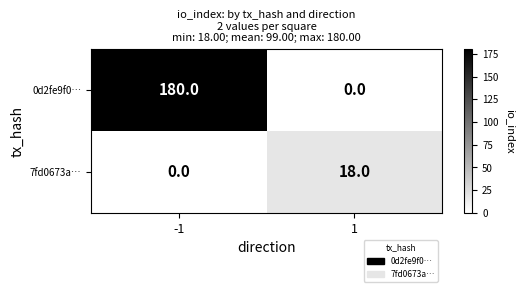

Reading left to right, transcribe all the data shown in this chart.

0d2fe9f0…: 180	0
7fd0673a…: 0	18